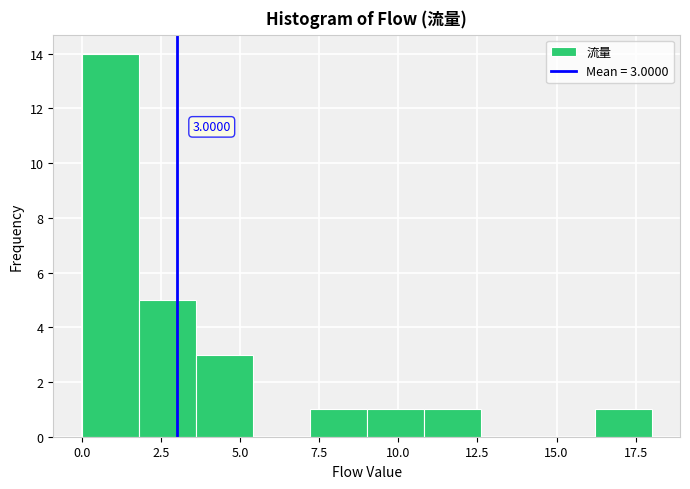

Read against the x-axis, roughly where is the centre of the tallest bar?

1.0